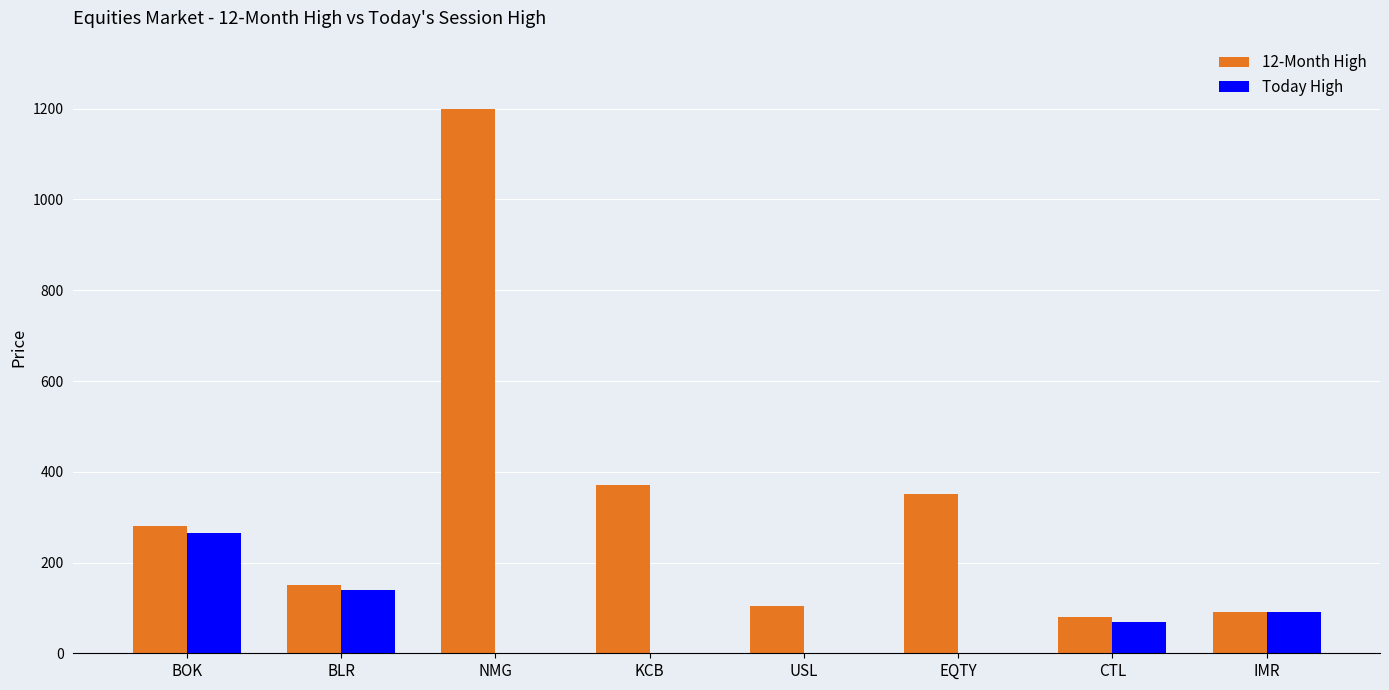

How many groups of bars are there?

8